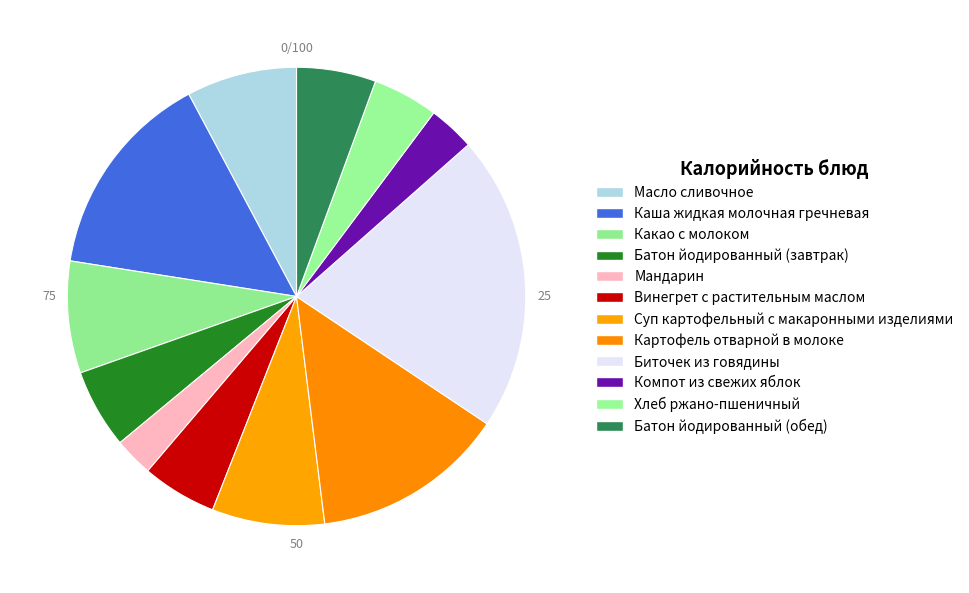

Approximately how many times larger is the value at Картофель отварной в молоке compared to Каша жидкая молочная гречневая?

0.9